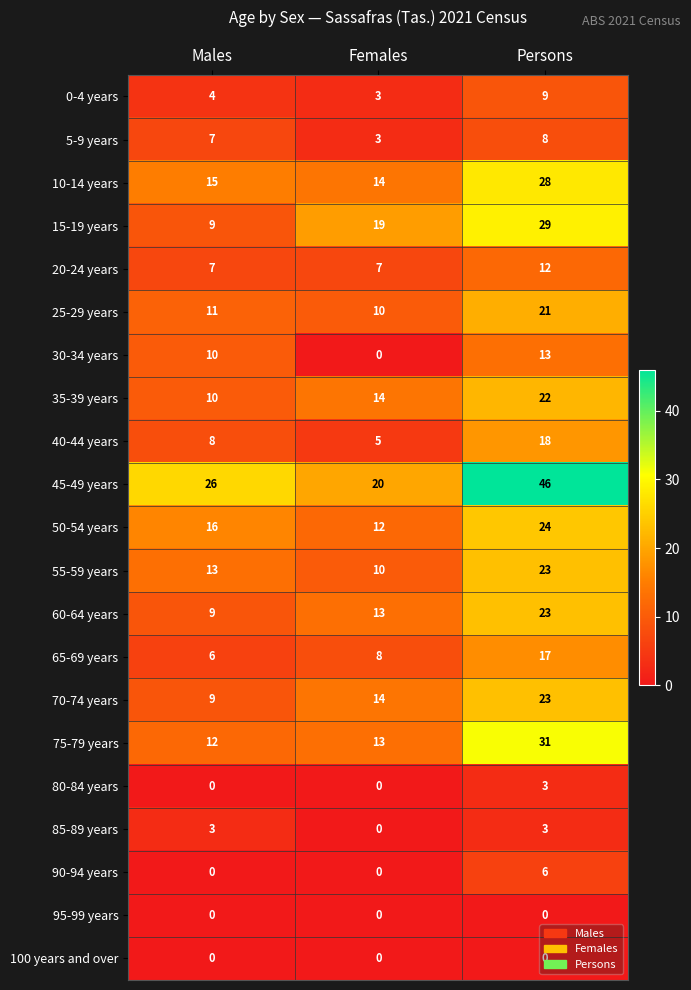

What is the maximum value shown in the chart?

46